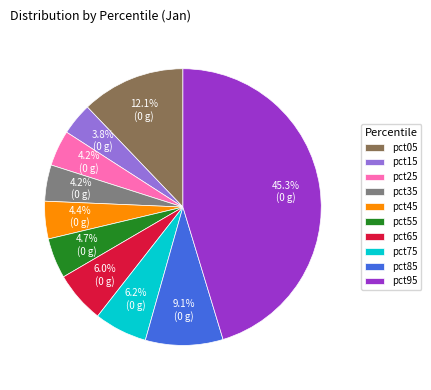

True or false: pct75 accounts for 6% of the total.

True